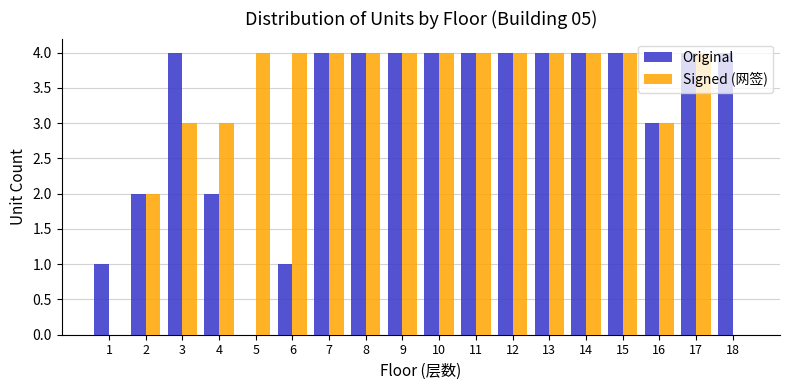

What is the sum of all Original values?

57